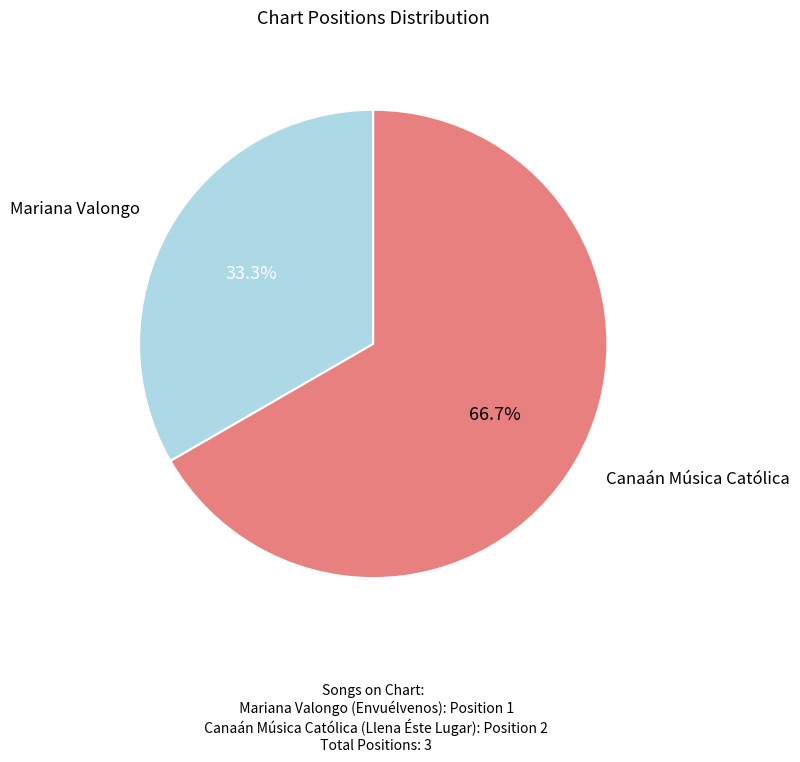

Is there a majority slice in this chart?

Yes